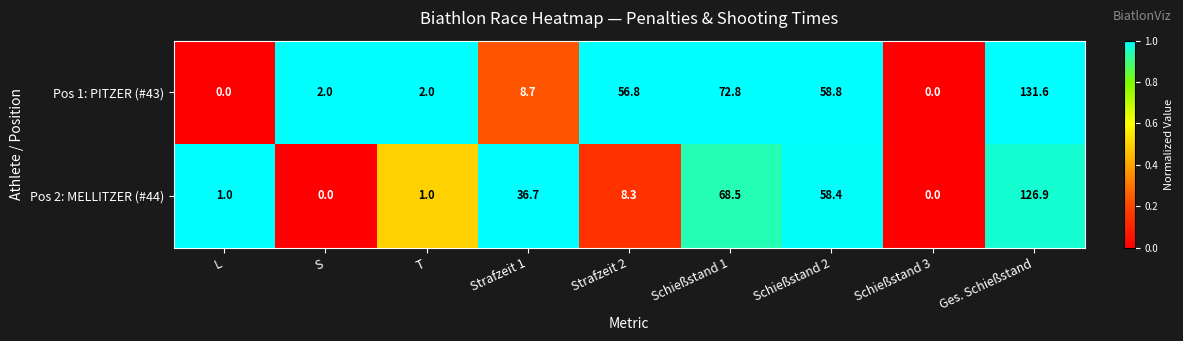

Which series has the widest spread of values?

Pos 1: PITZER (#43)